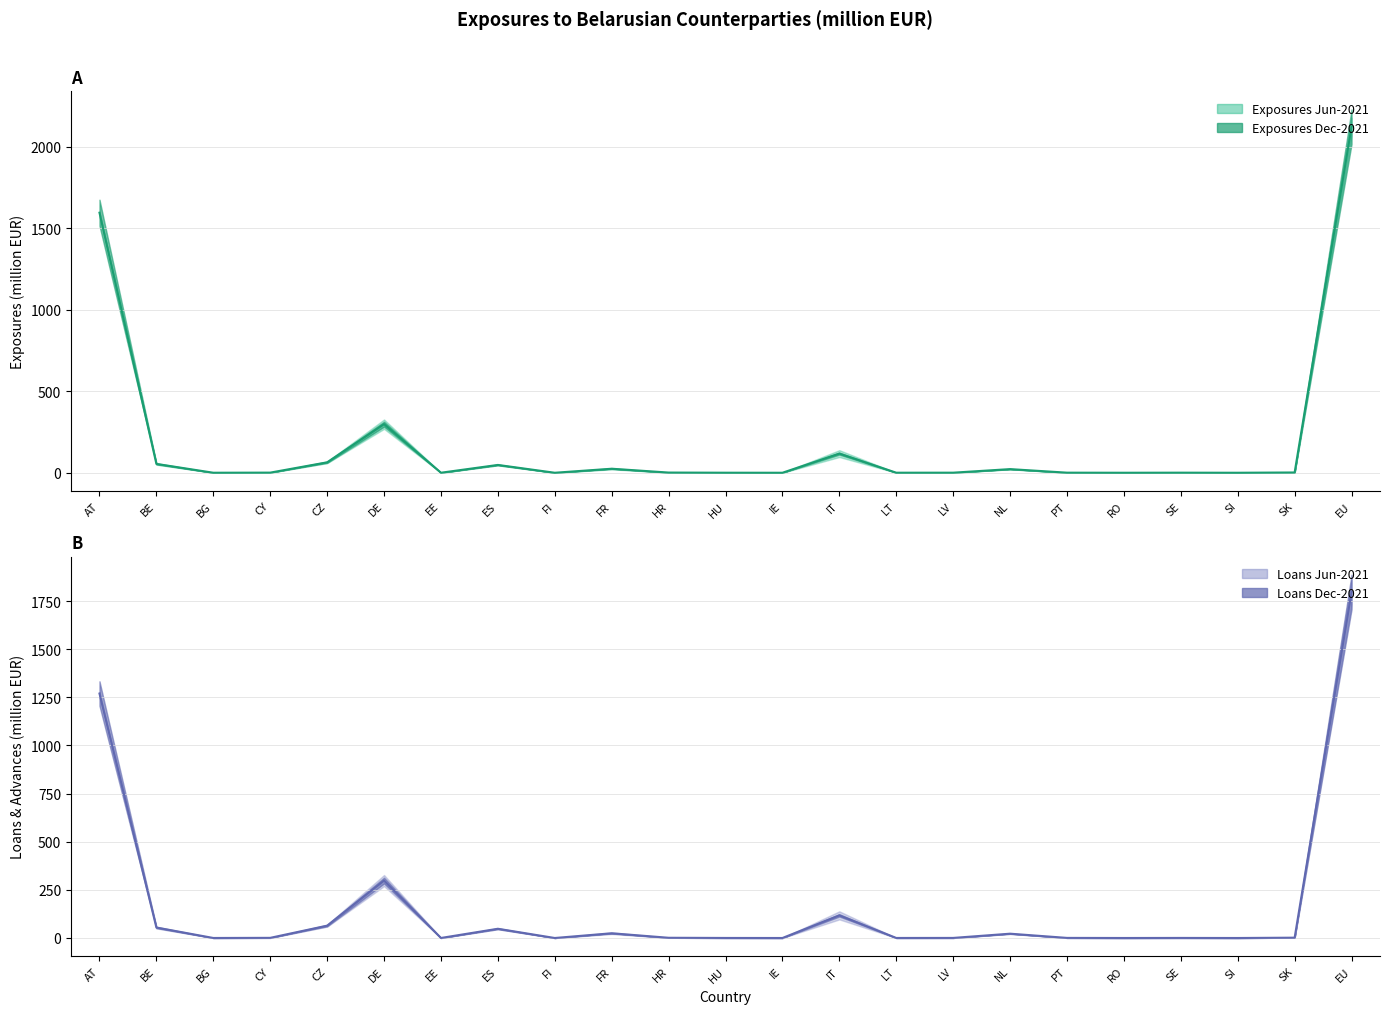

True or false: Exposures Jun-2021 has more than 0 points higher than both neighbors.

True